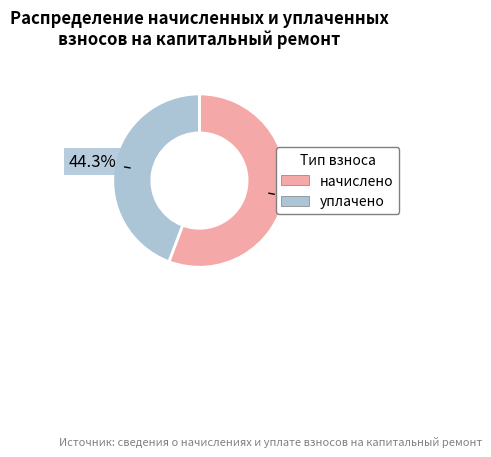

Is there any slice that represents more than half of the pie?

Yes